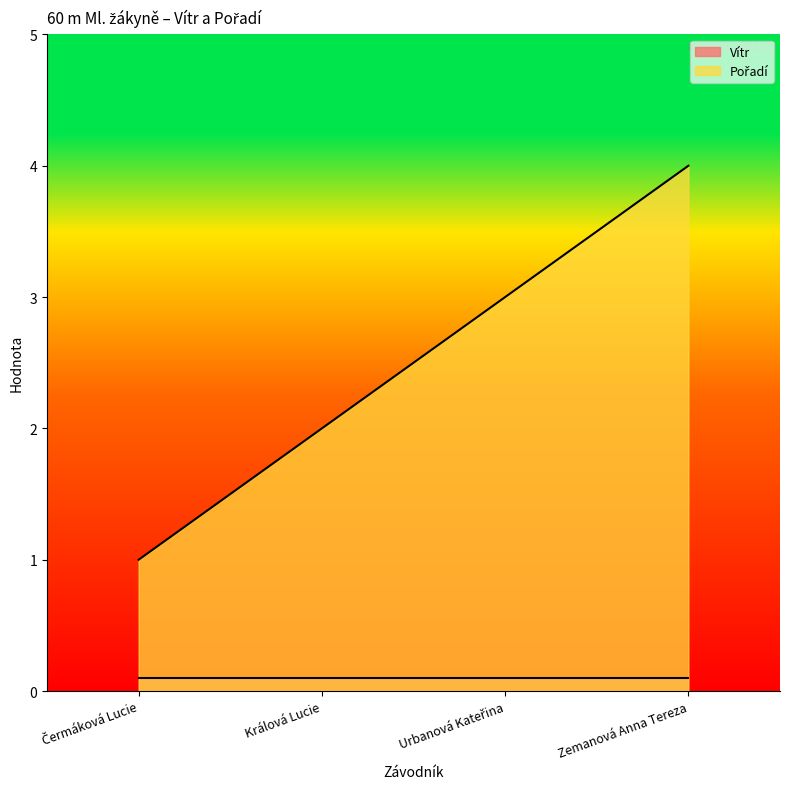

True or false: the data shows 4 at Zemanová Anna Tereza.

True